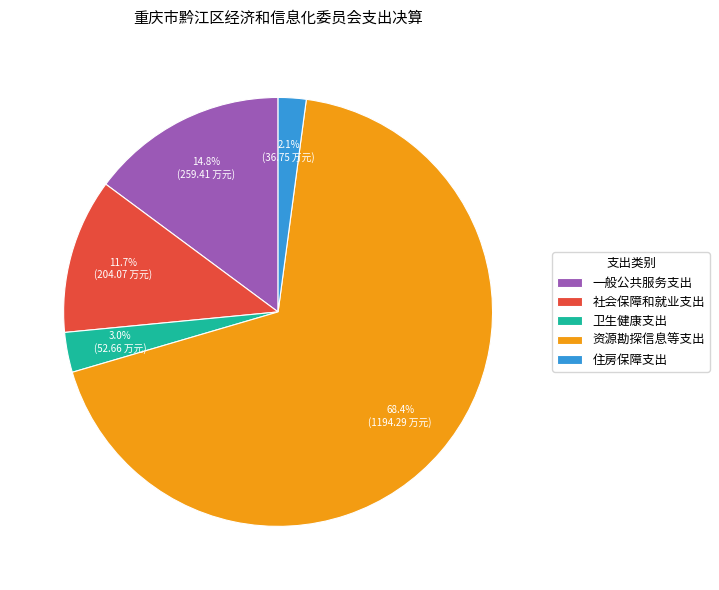

To the nearest percent, what is the difference between the 一般公共服务支出 and 卫生健康支出 slice percentages?

12%